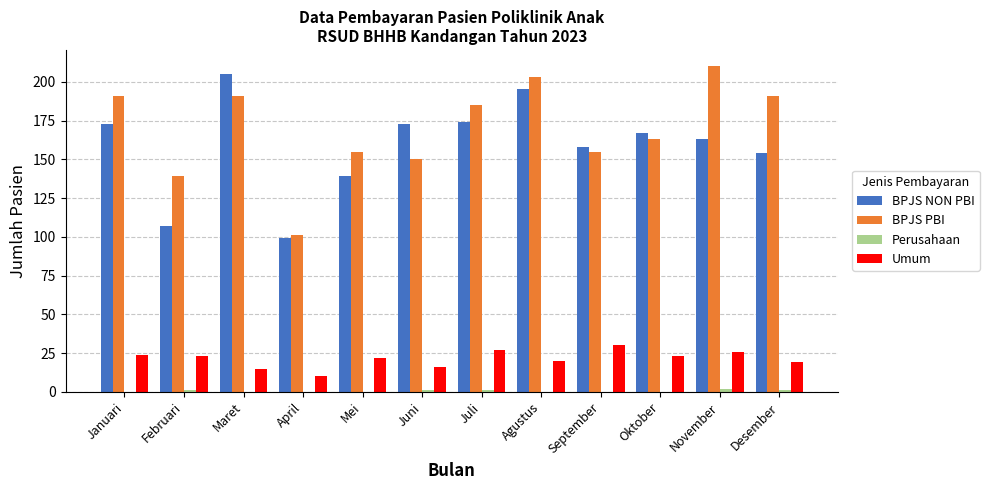

How many series are shown in this chart?

4